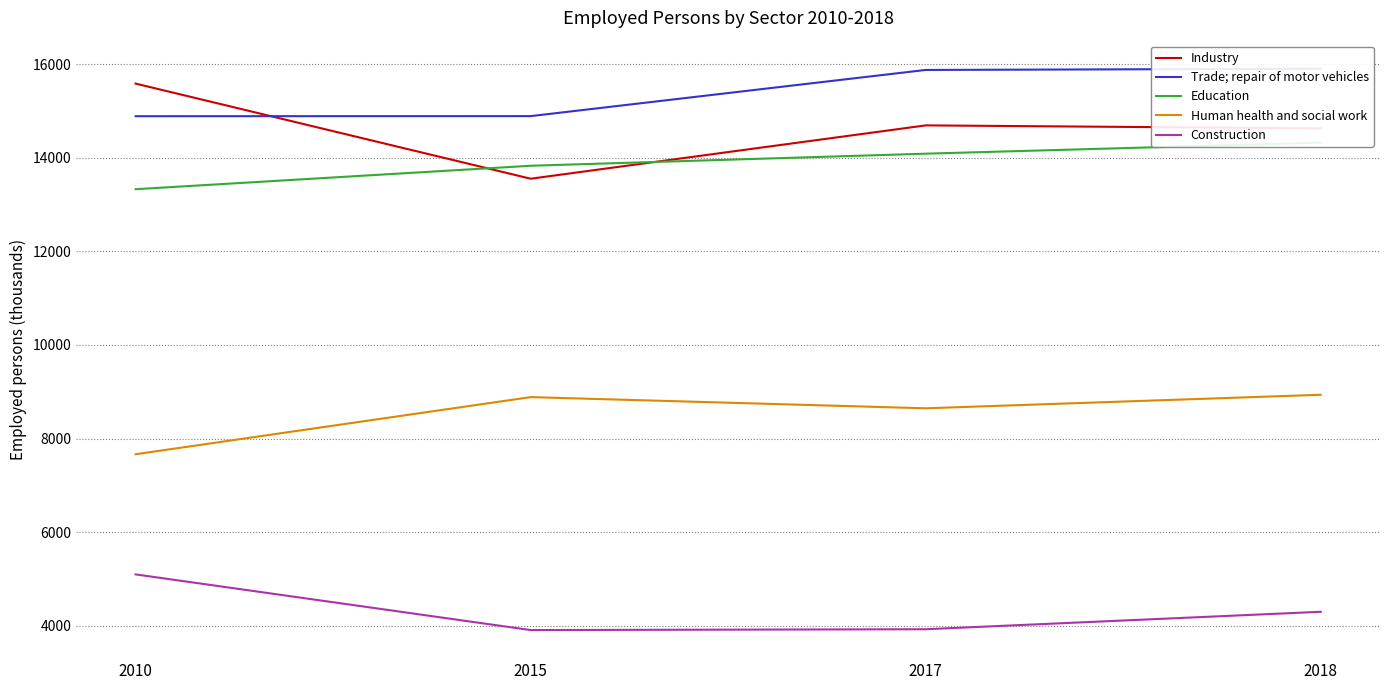

Rank the series by their maximum value, from highest to lowest.

Trade; repair of motor vehicles, Industry, Education, Human health and social work, Construction